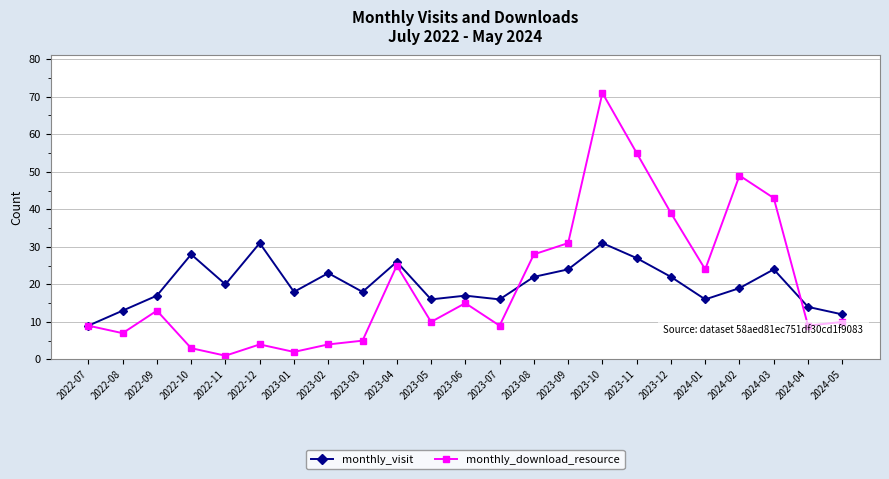

Reading left to right, what are all the values shown in this chart?

monthly_visit: 9	13	17	28	20	31	18	23	18	26	16	17	16	22	24	31	27	22	16	19	24	14	12
monthly_download_resource: 9	7	13	3	1	4	2	4	5	25	10	15	9	28	31	71	55	39	24	49	43	9	10